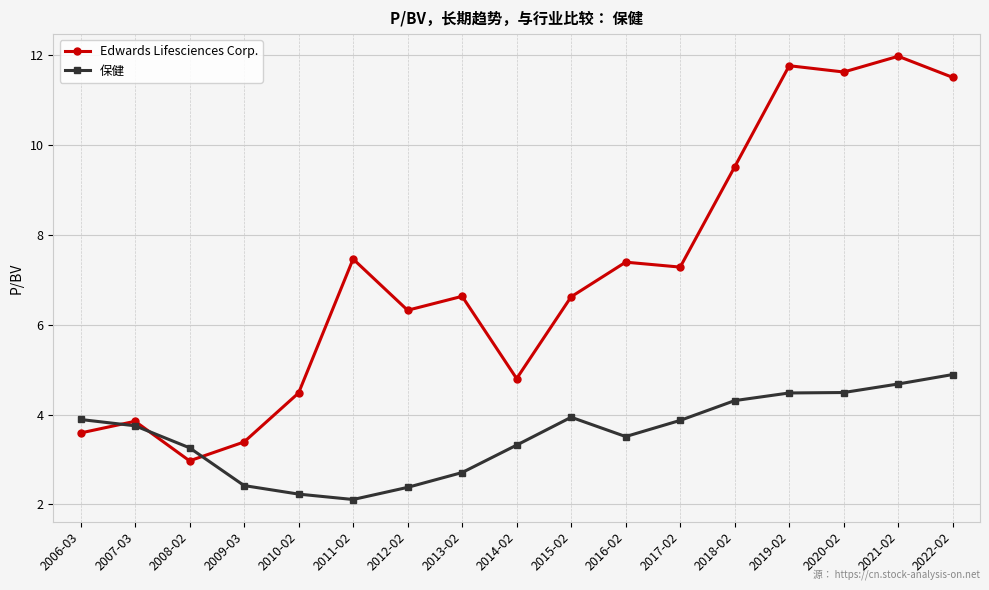

How many times do 保健 and Edwards Lifesciences Corp. cross each other?

3